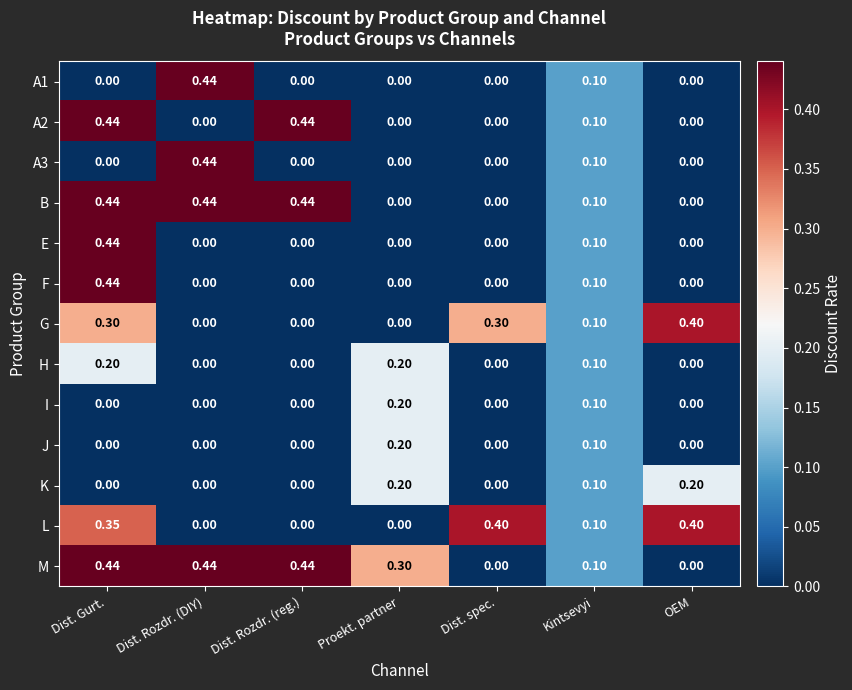

Is the value of K at Kintsevyi greater than the value of G at Dist. spec.?

No